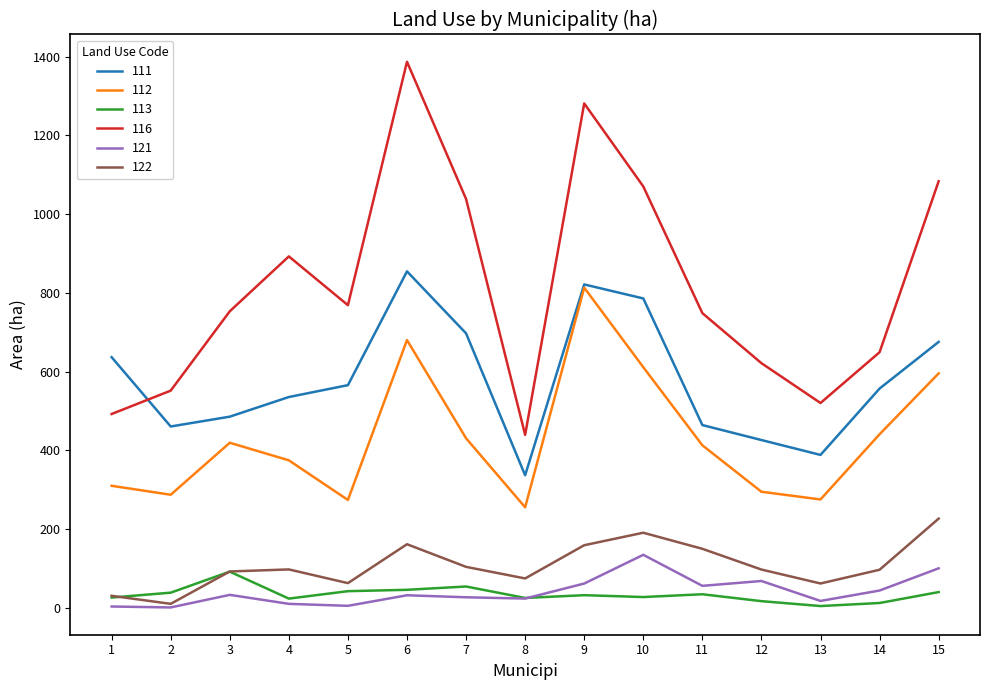

In 122, how many points are lower than both neighbors (excluding endpoints)?

4